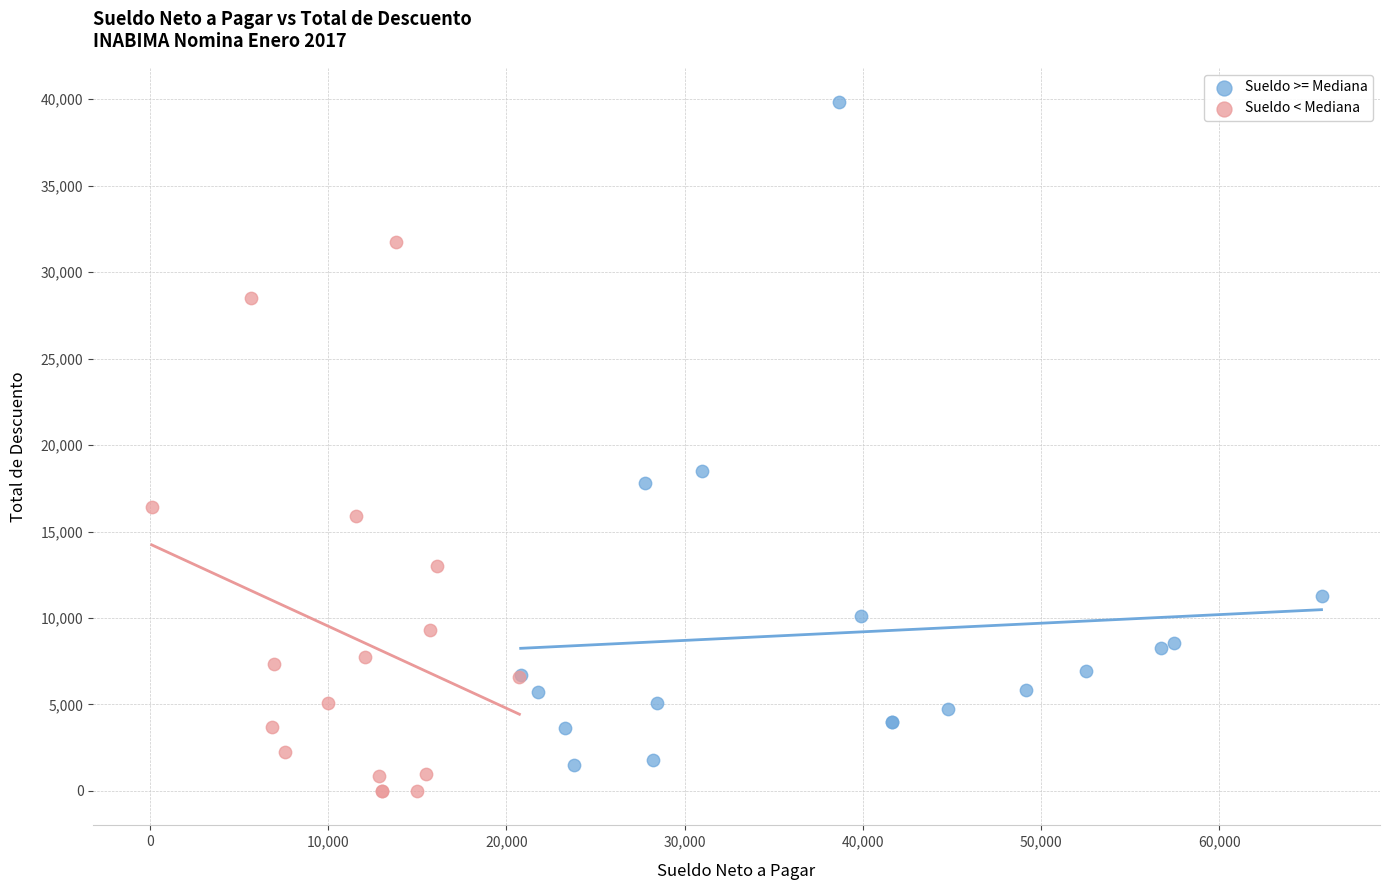

What are all the series names shown in the legend?

Sueldo >= Mediana, Sueldo < Mediana